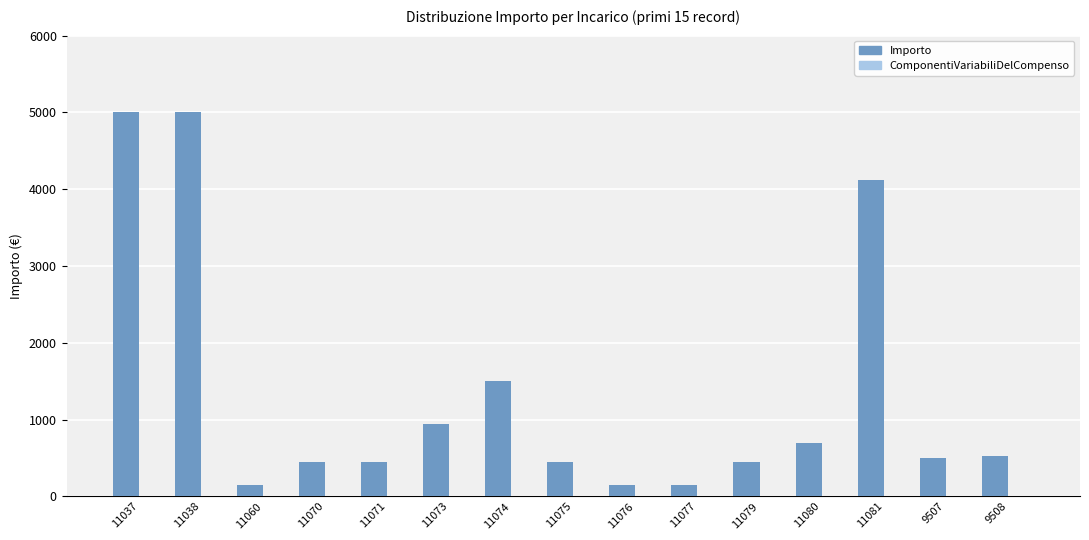

Are the bars horizontal?

No